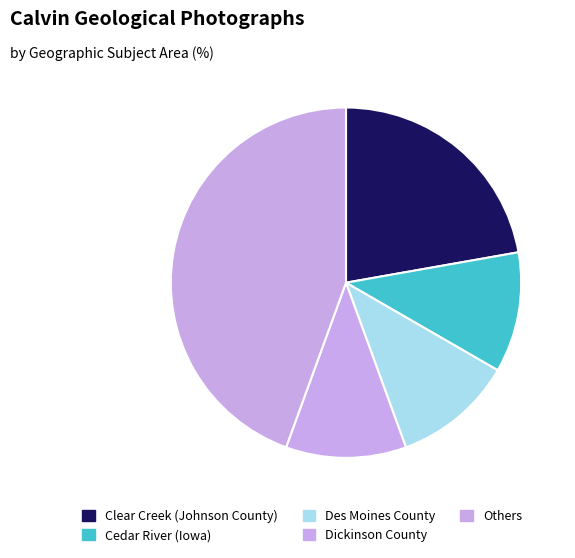

Which category has the biggest portion of the pie?

Others